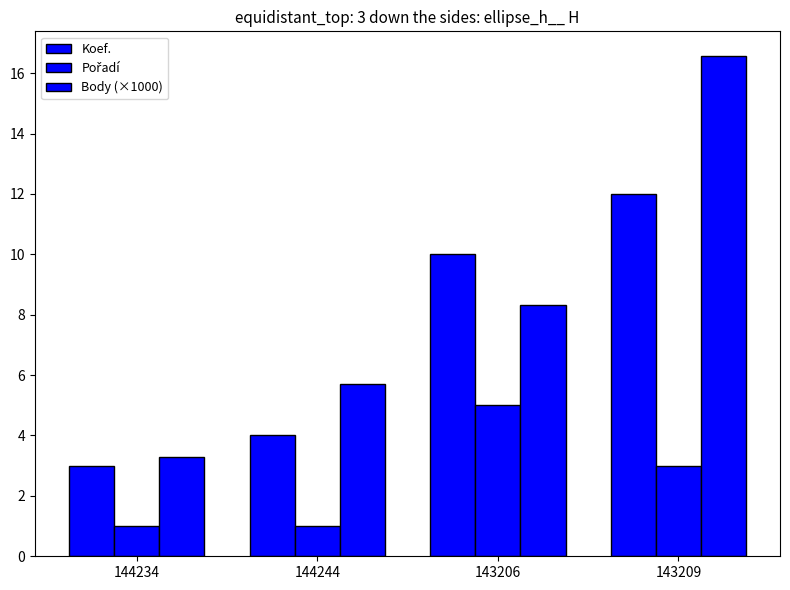

How many bars are there in each group?

3